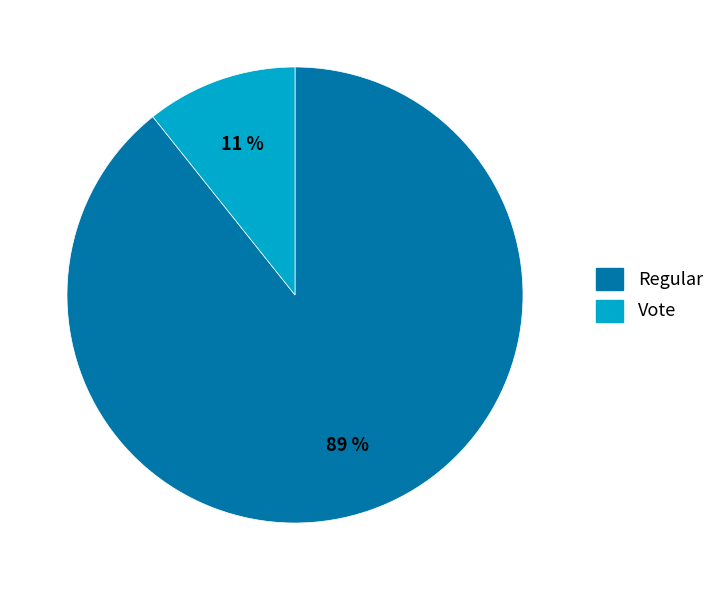

Is there a majority slice in this chart?

Yes